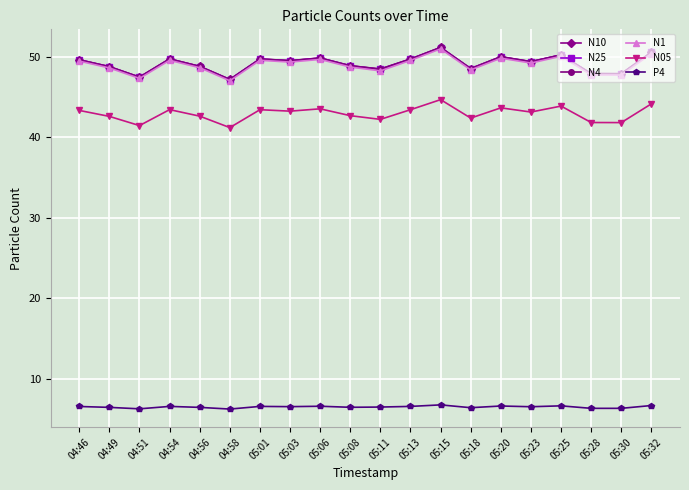

What is the highest value of the P4 series?

6.8